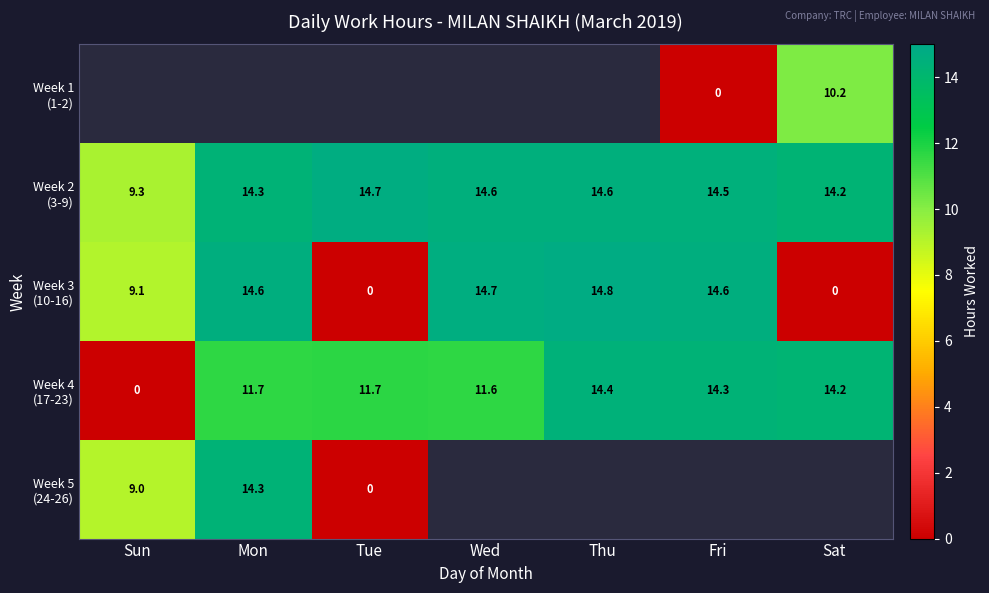

What is the average value of the Week 2 (3-9) series?

13.7